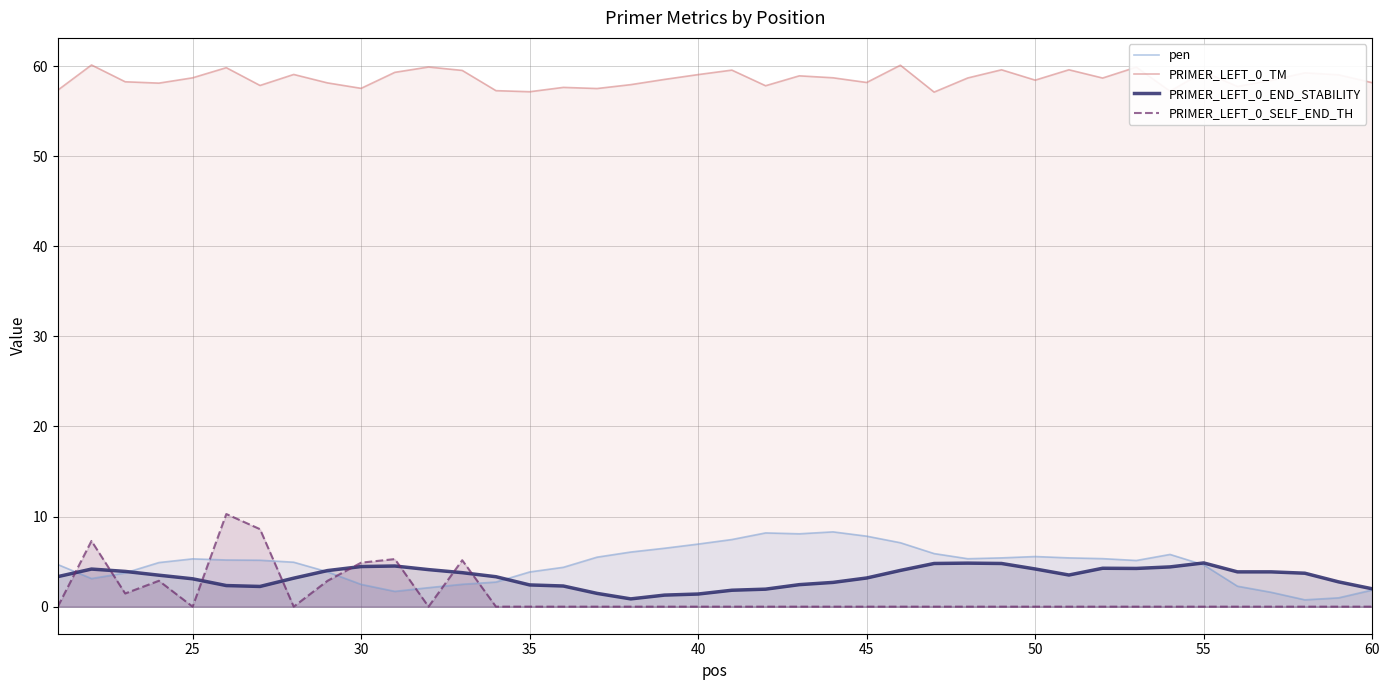

What is the total value across all series at 25?

67.1